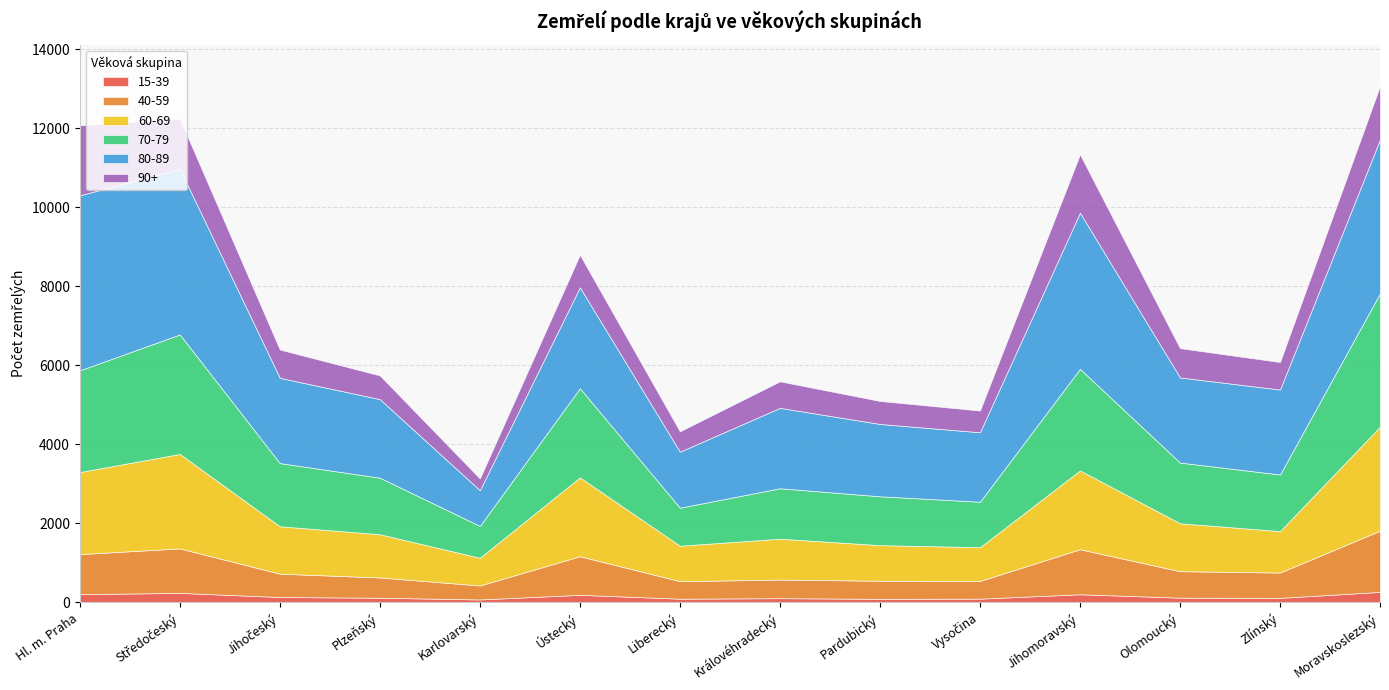

List the labels in order of 90+ value, largest first.

Hl. m. Praha, Jihomoravský, Moravskoslezský, Středočeský, Ústecký, Olomoucký, Jihočeský, Zlínský, Královéhradecký, Plzeňský, Pardubický, Vysočina, Liberecký, Karlovarský